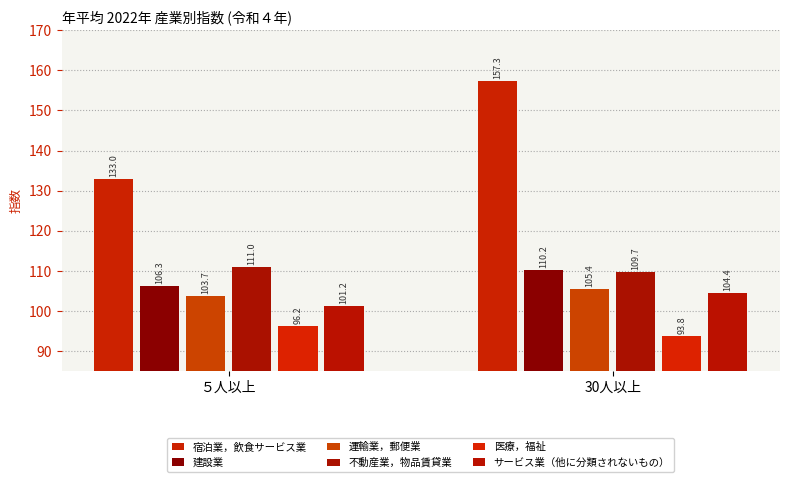

What is the value of the 医療，福祉 bar at the 2nd from the left?

93.8